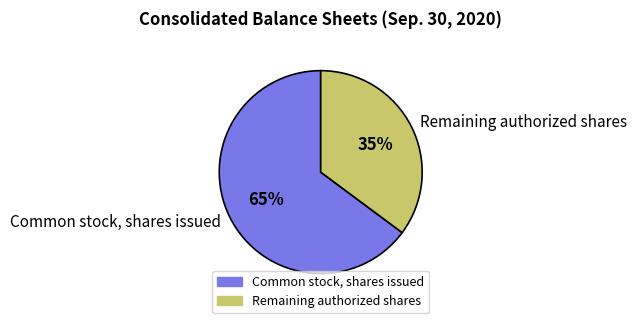

True or false: Common stock, shares issued accounts for 71% of the total.

False